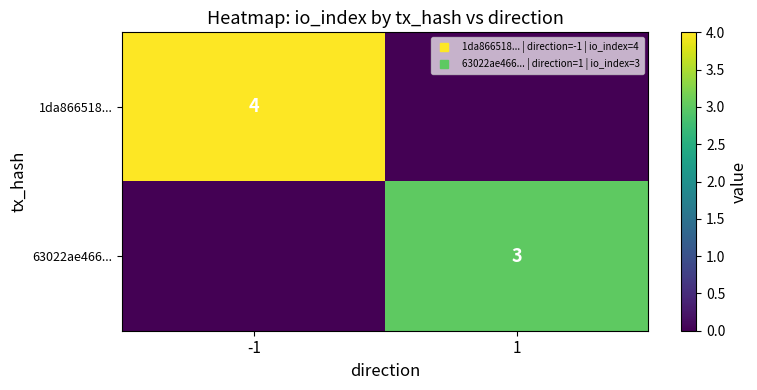

What is the difference between the 63022ae466... values at -1 and 1?

3